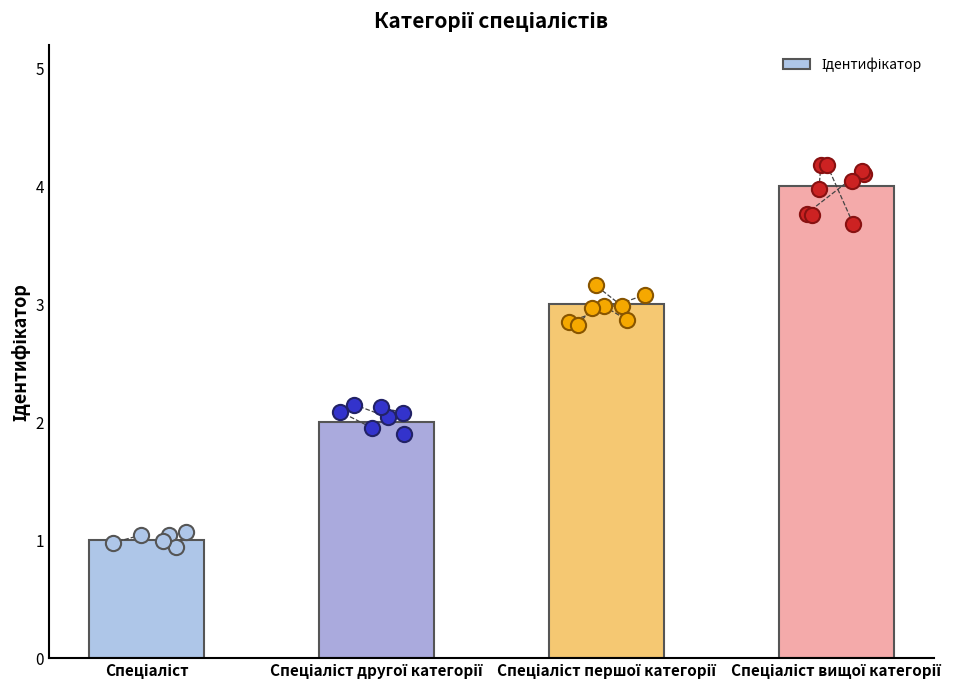

Which has a higher value, Спеціаліст другої категорії or Спеціаліст вищої категорії?

Спеціаліст вищої категорії